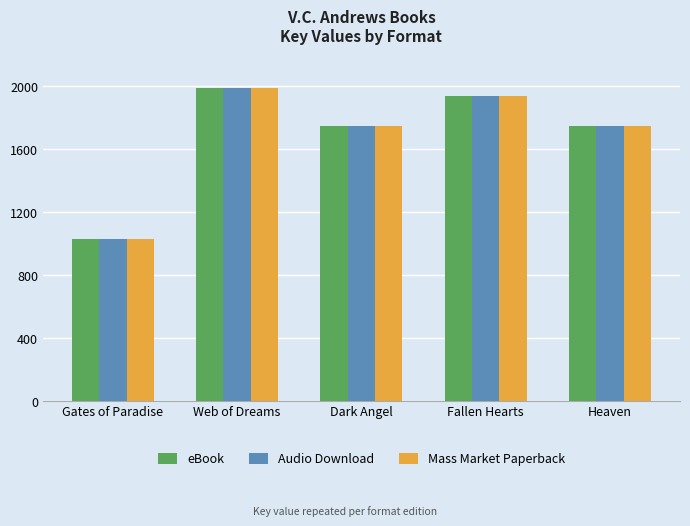

What position from the right is Heaven?

1